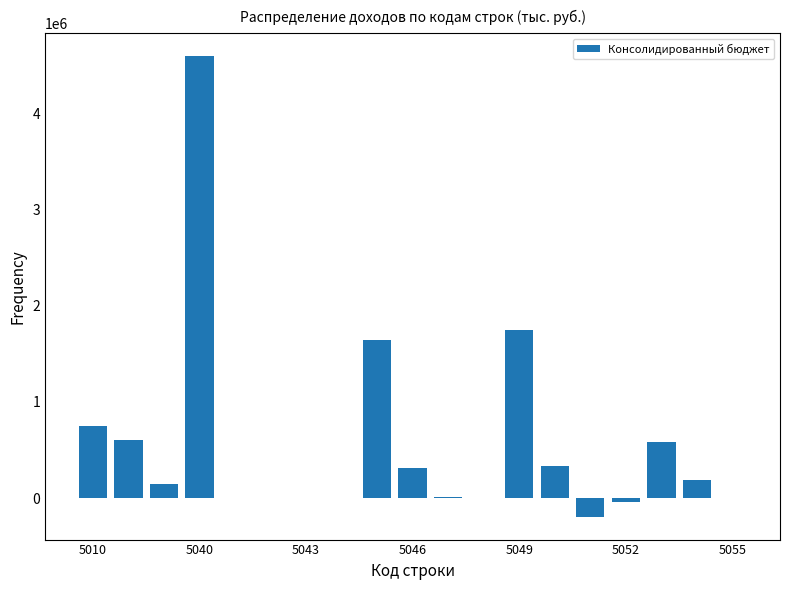

What is the sum of all values?

10706122